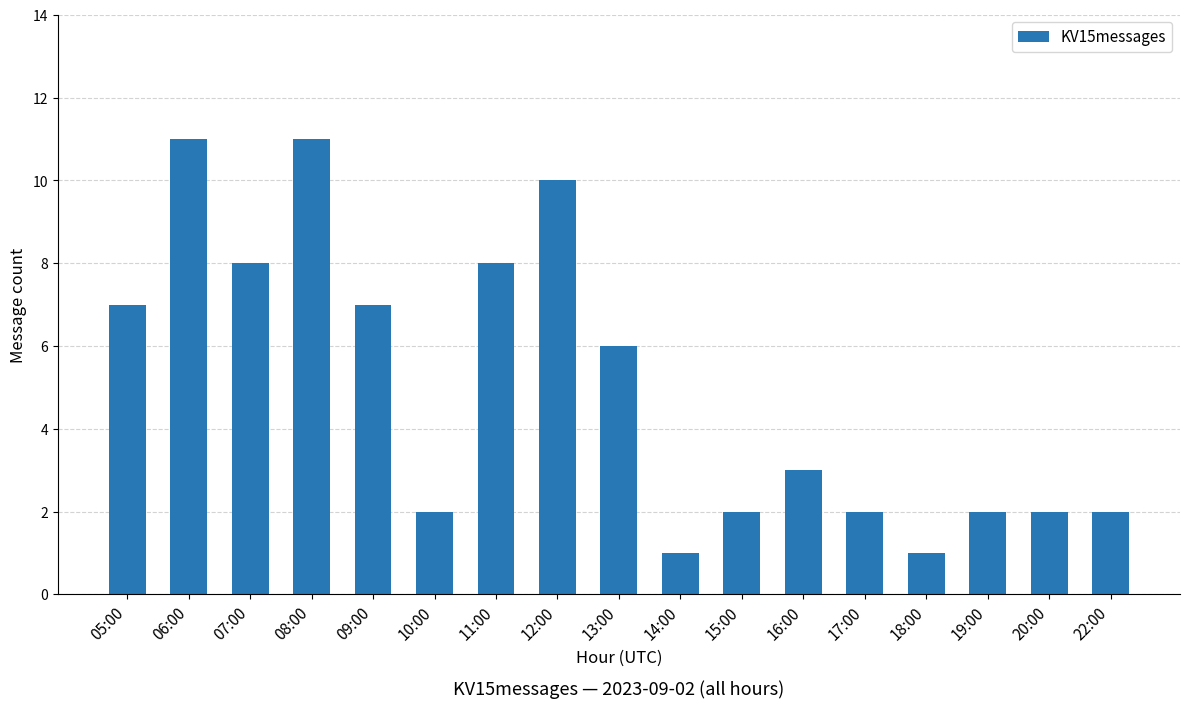

What is the sum of all values?

85